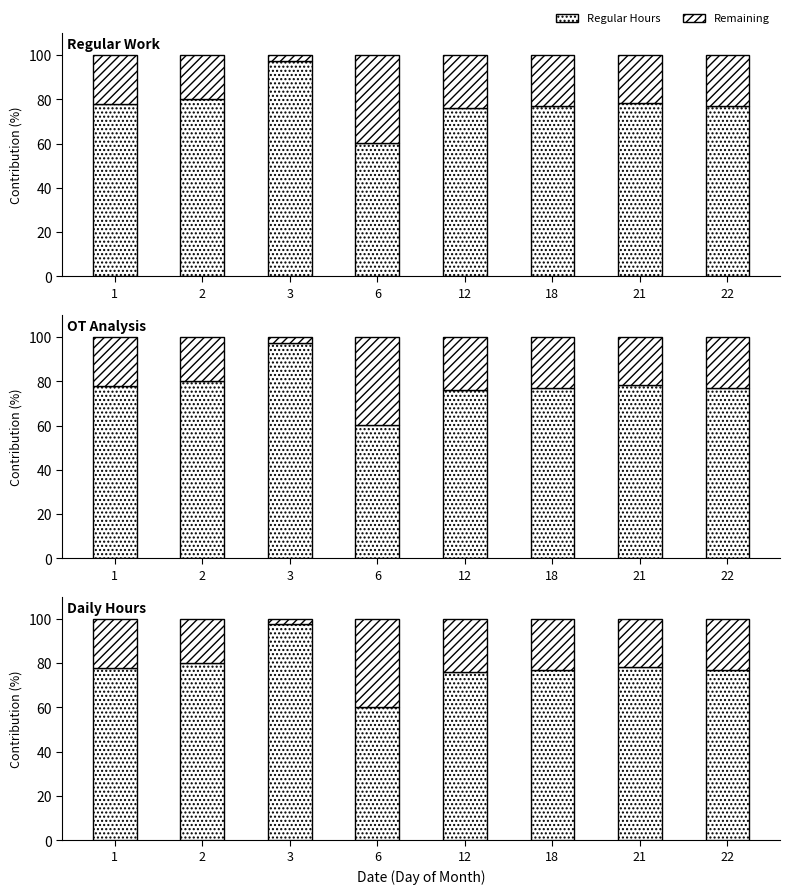

Which series has the largest total across all categories?

Regular Hours